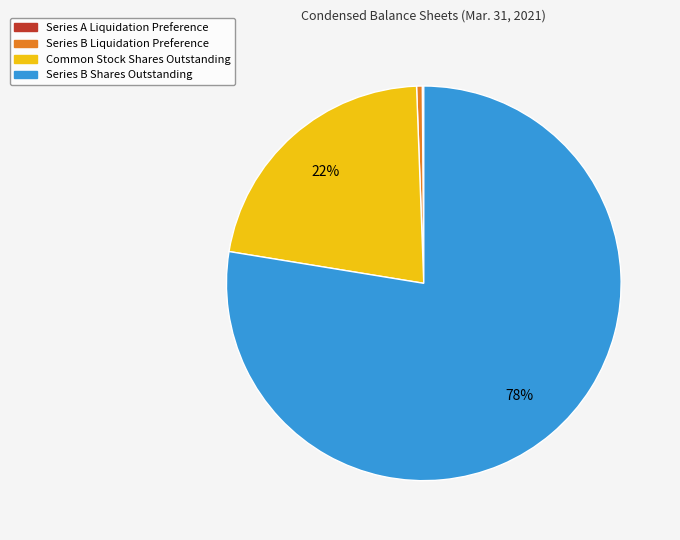

Is it true that Common Stock Shares Outstanding is 33% of the pie?

False